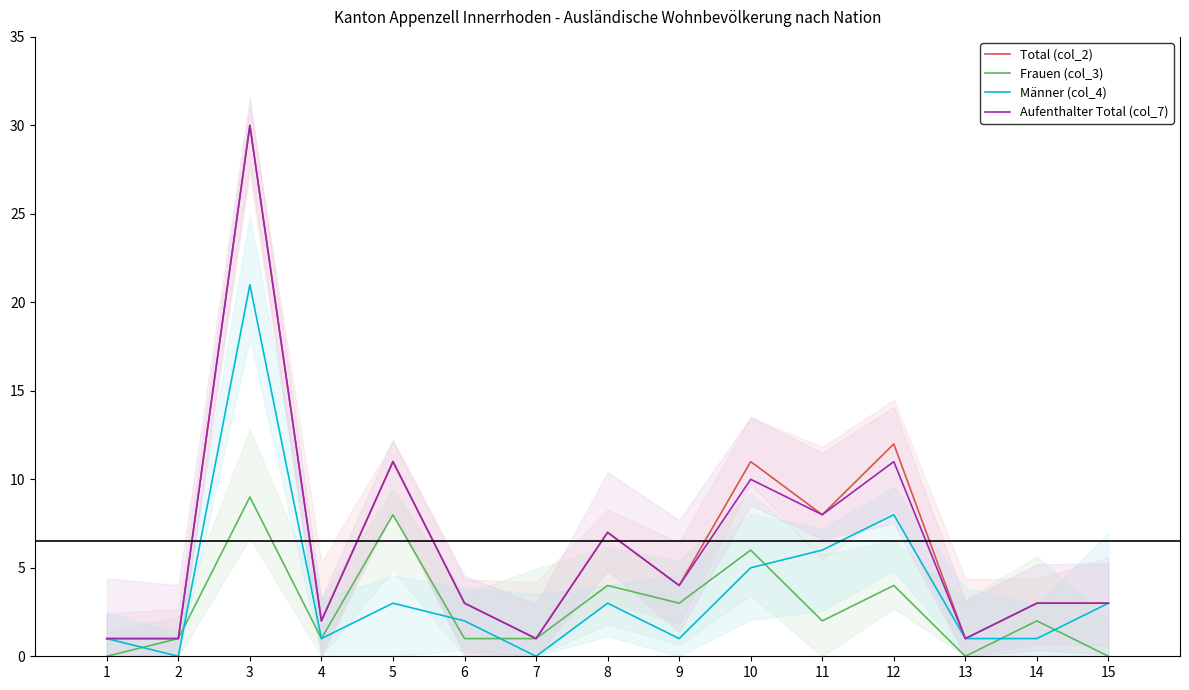

How many data points in Männer (col_4) are above 2?

7